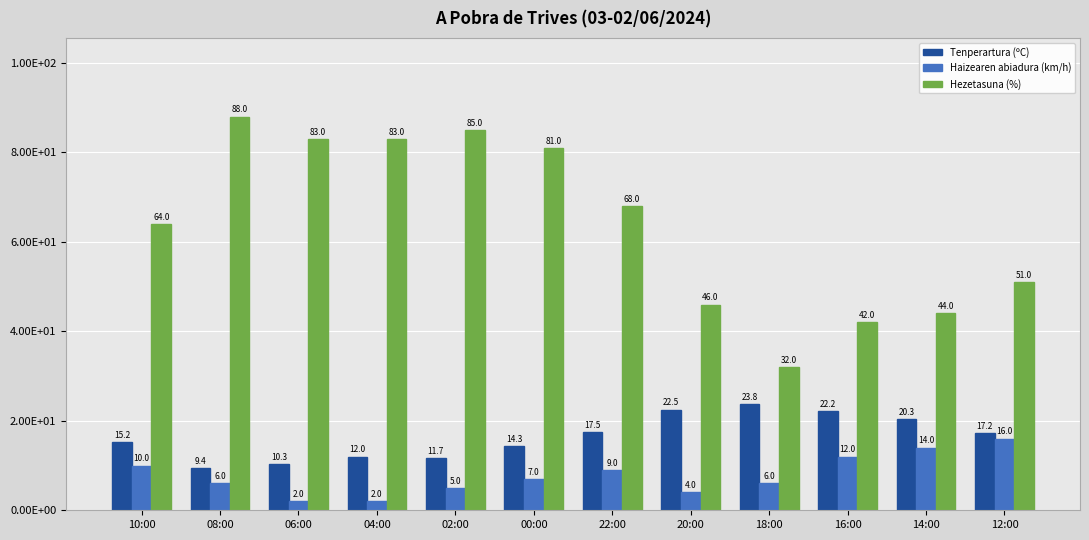

Reading left to right, what are all the values shown in this chart?

Tenperartura (ºC): 15.2	9.4	10.3	12.0	11.7	14.3	17.5	22.5	23.8	22.2	20.3	17.2
Haizearen abiadura (km/h): 10.0	6.0	2.0	2.0	5.0	7.0	9.0	4.0	6.0	12.0	14.0	16.0
Hezetasuna (%): 64.0	88.0	83.0	83.0	85.0	81.0	68.0	46.0	32.0	42.0	44.0	51.0